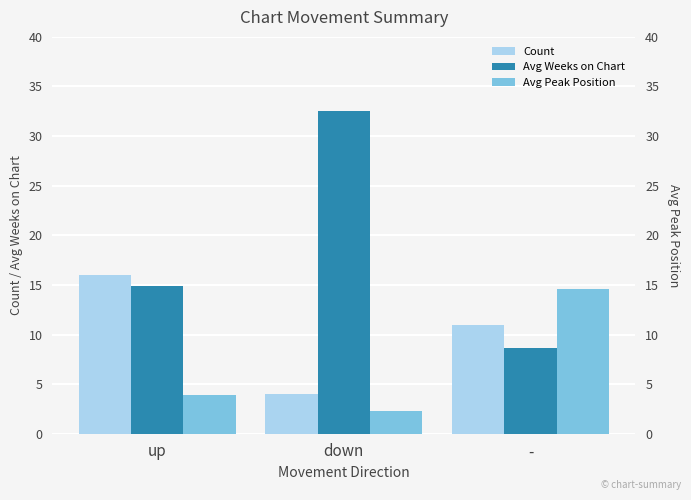

What is the label of the 1st bar from the right?

-